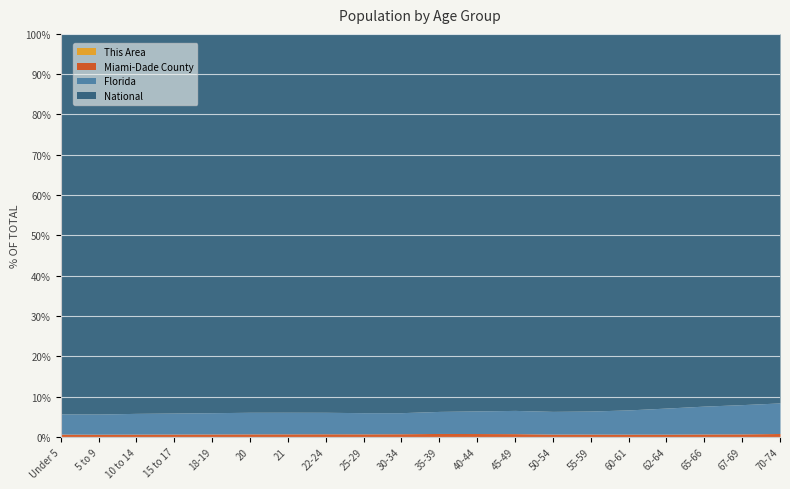

What is the label of the 20th point from the right?

Under 5